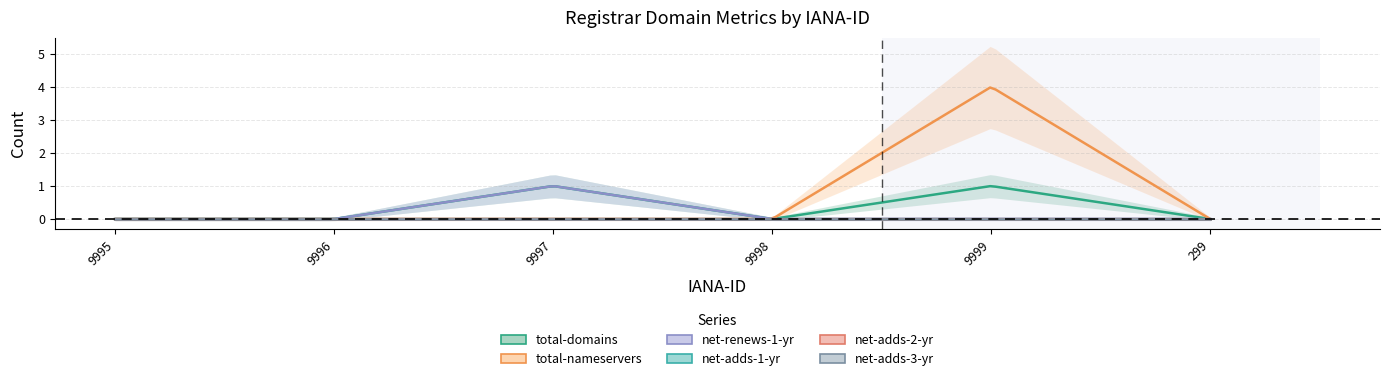

Reading right to left, extract all data points from this chart.

total-domains: 0	1	0	1	0	0
total-nameservers: 0	4	0	0	0	0
net-renews-1-yr: 0	0	0	1	0	0
net-adds-1-yr: 0	0	0	0	0	0
net-adds-2-yr: 0	0	0	0	0	0
net-adds-3-yr: 0	0	0	0	0	0